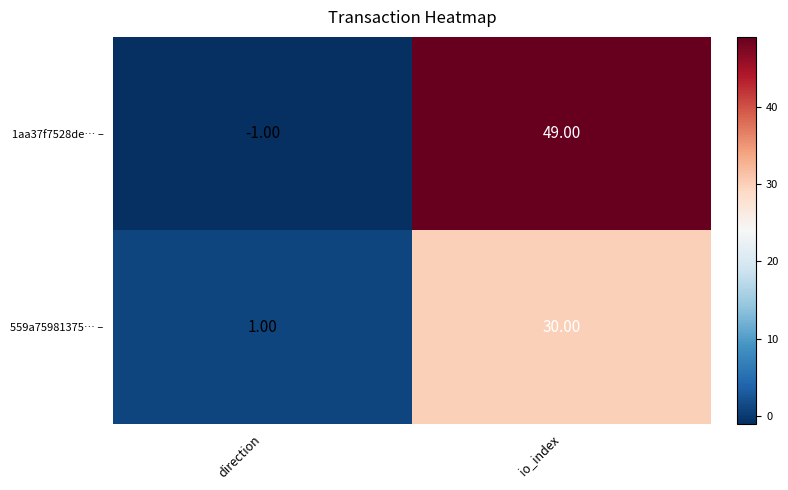

How many data points does each series have?

2